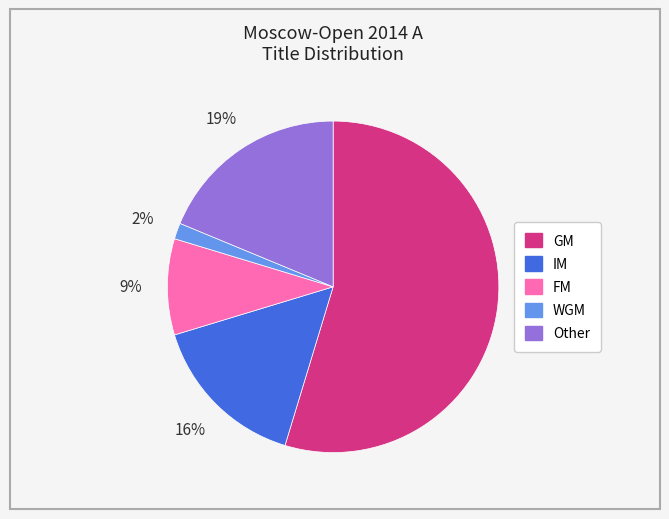

Between GM and Other, which is larger?

GM